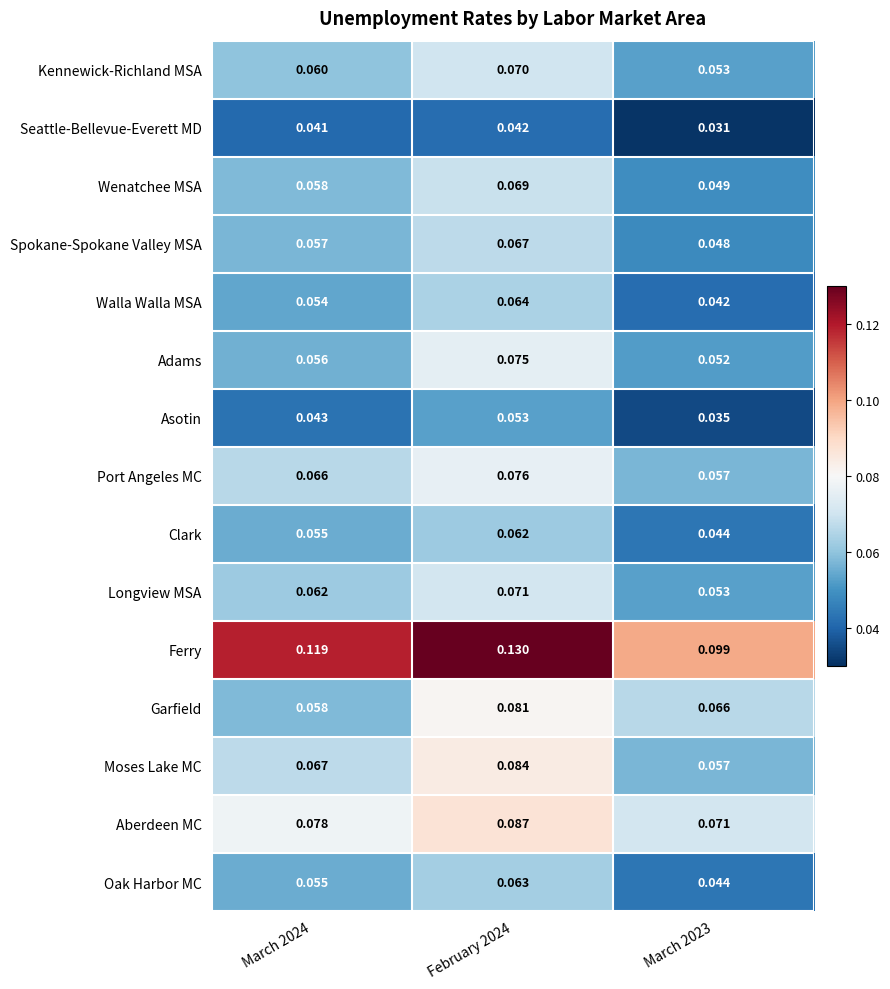

Is the value of Garfield at February 2024 greater than the value of Kennewick-Richland MSA at March 2023?

Yes